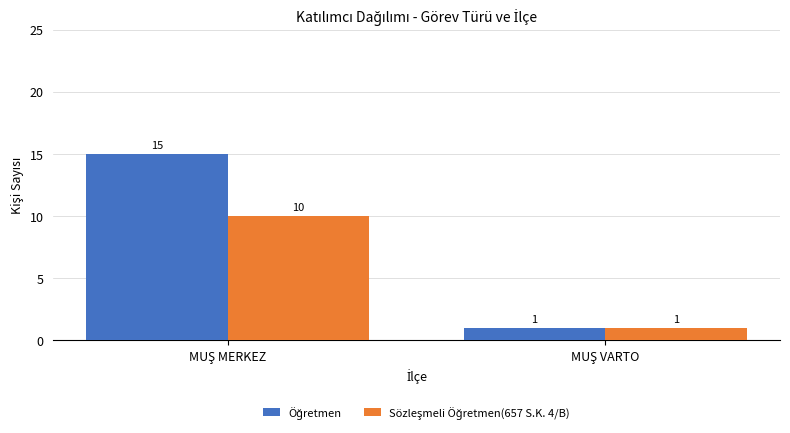

Does the chart contain any negative values?

No